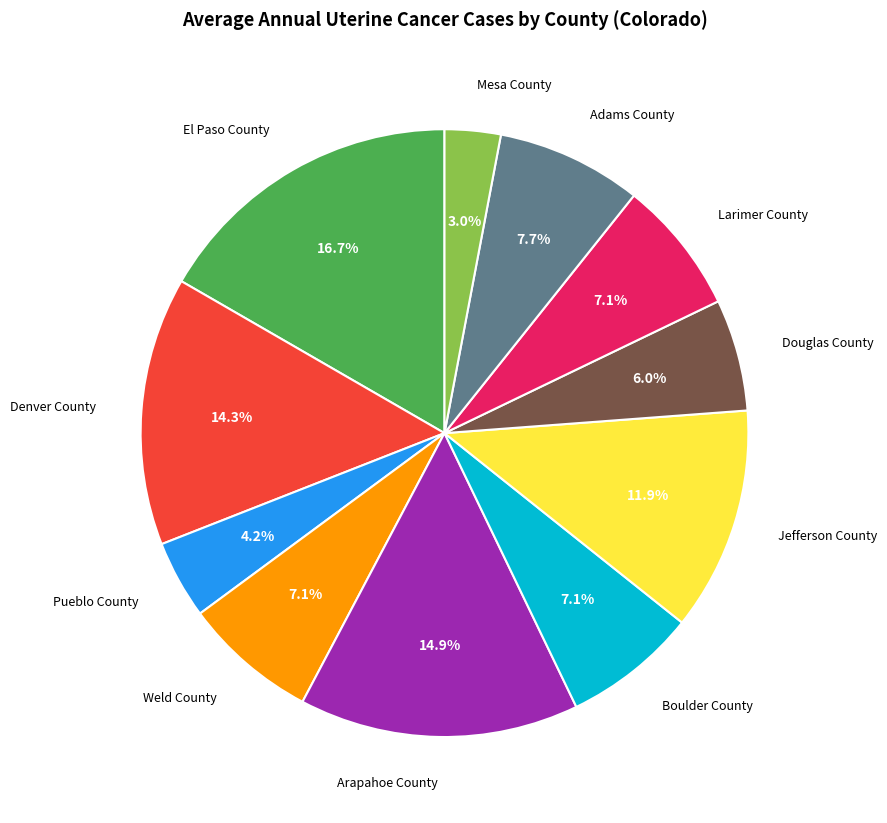

What is the largest slice in the pie chart?

El Paso County